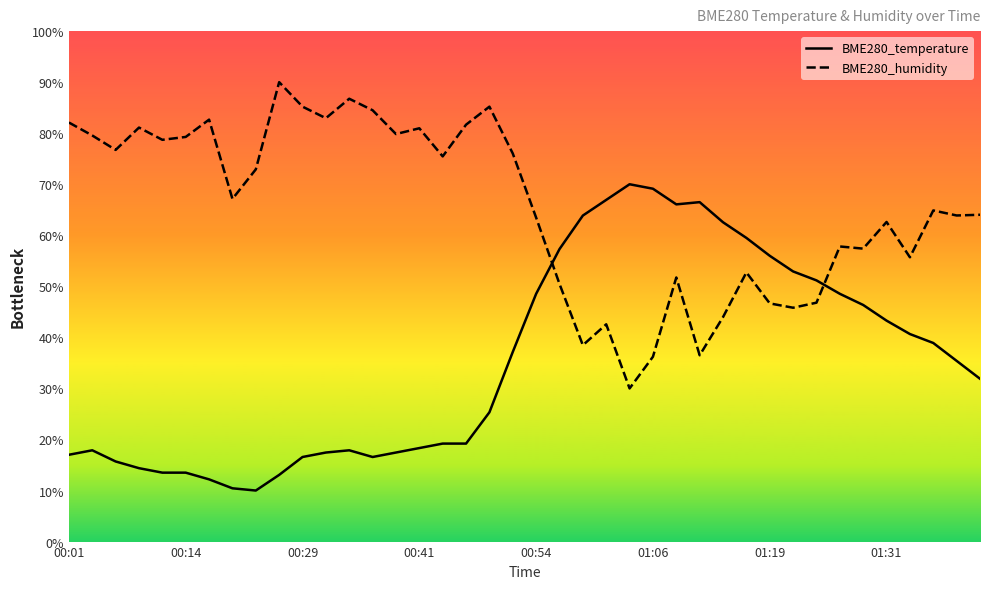

How many lines are shown in the chart?

2